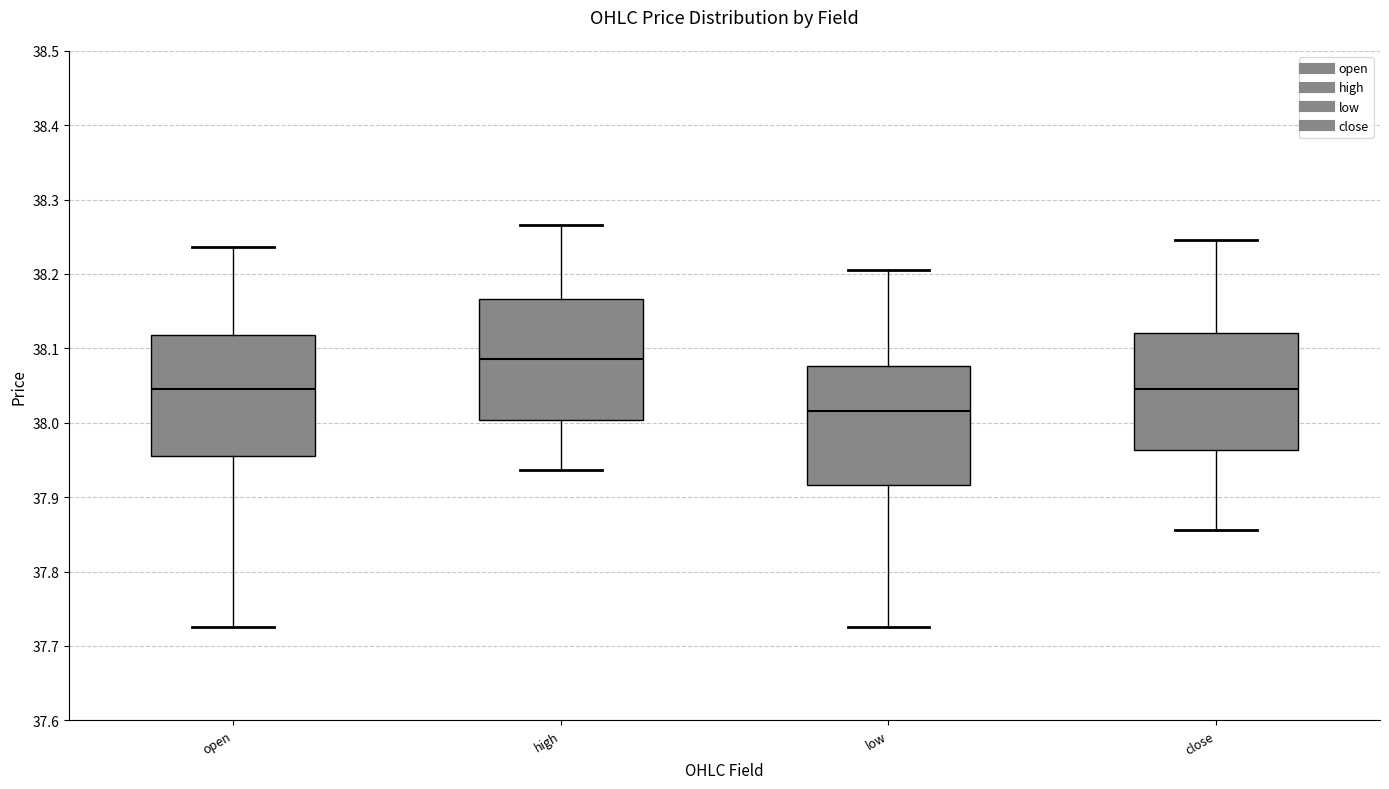

Which box's median line is the lowest?

low